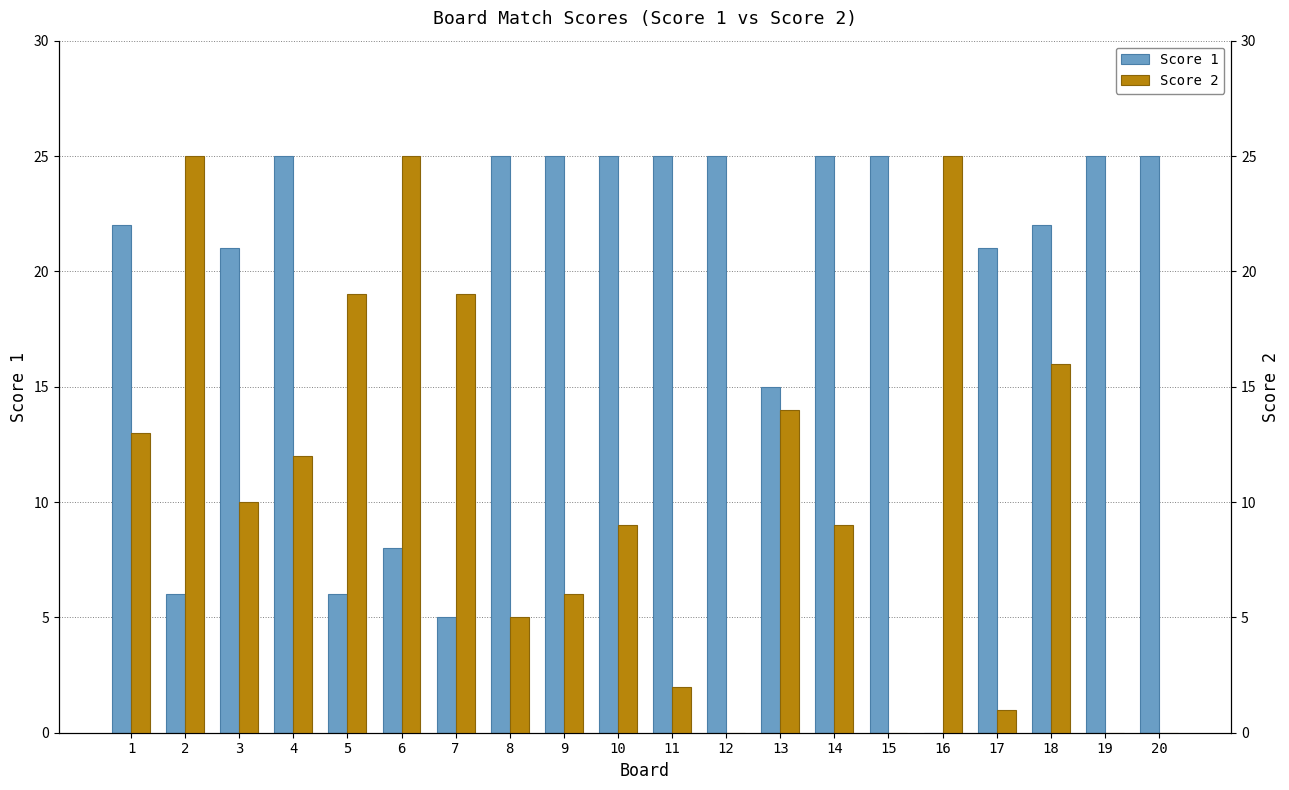

Where does the Score 2 series first go above 10?

1